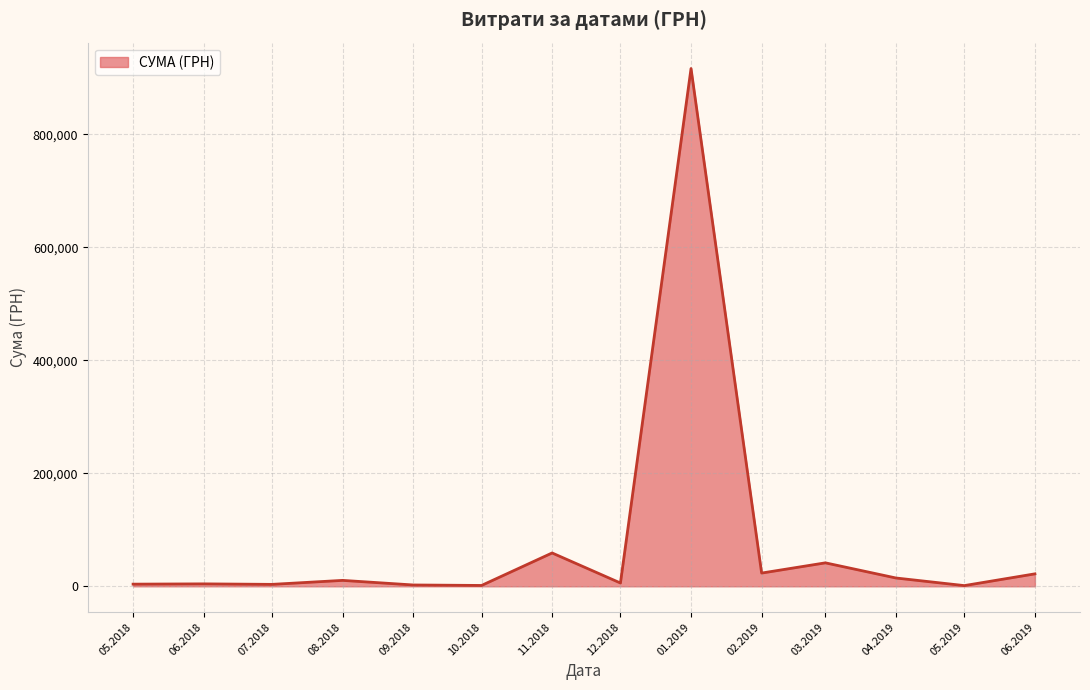

What is the ratio of the value at 01.2019 to the value at 03.2019?

22.1